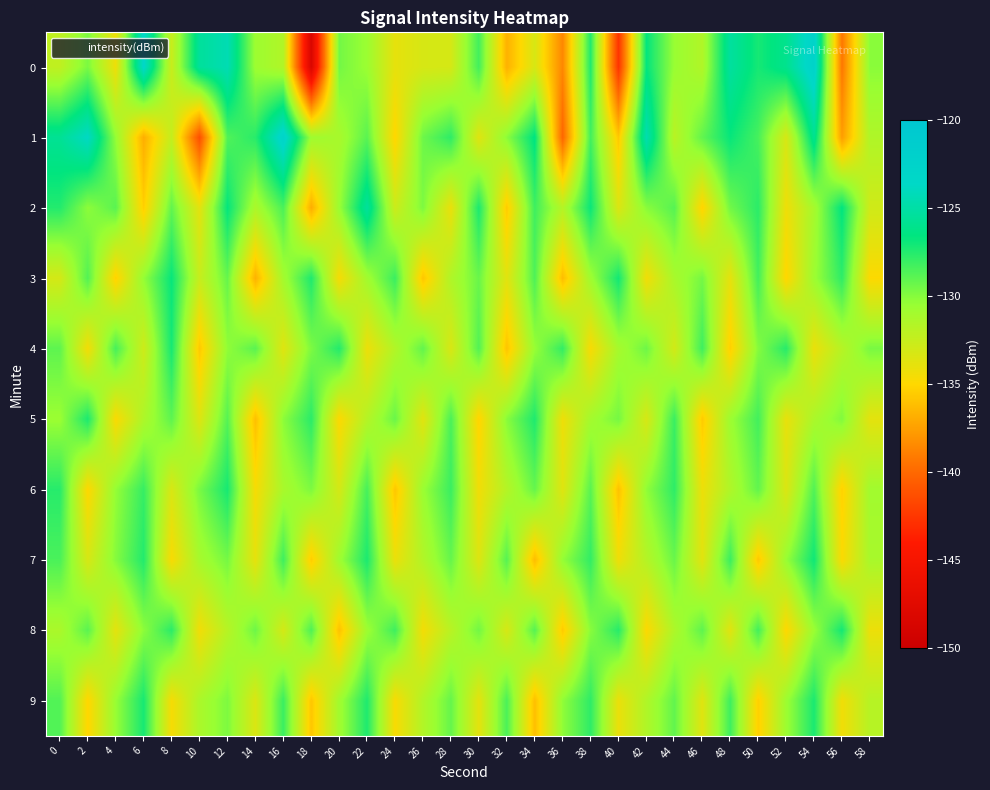

Which has a higher value, 40 or 44?

44